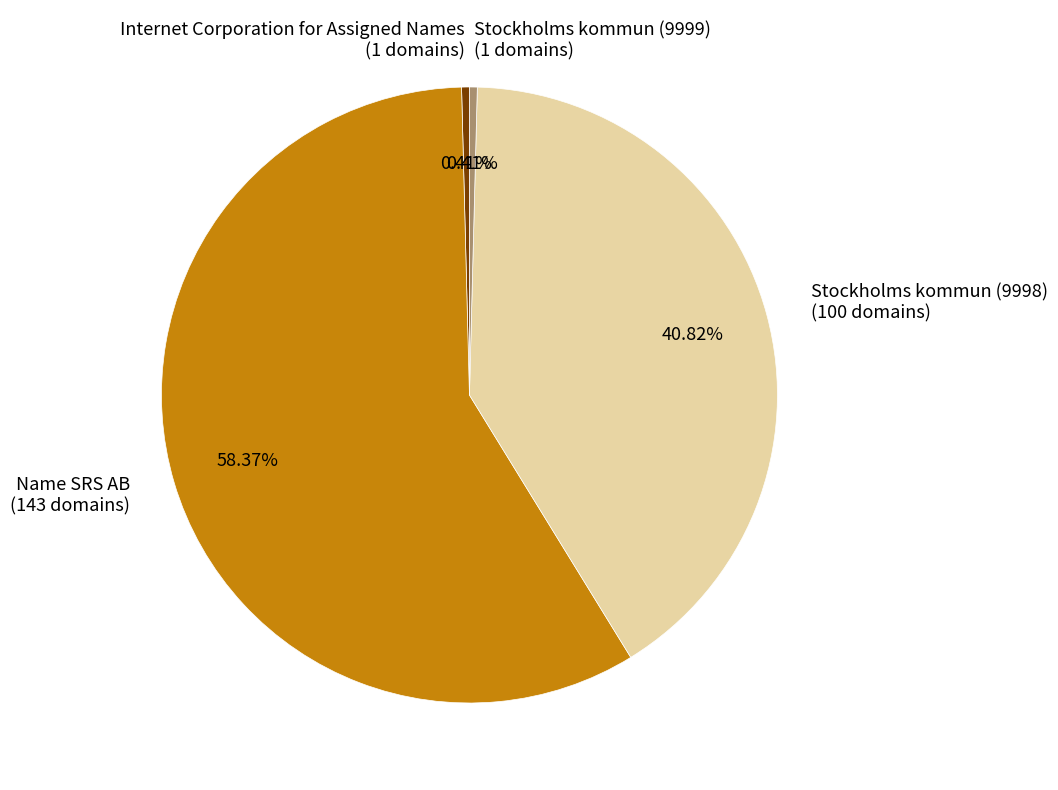

To the nearest percent, what is the difference between the largest and smallest slice percentages?

58%